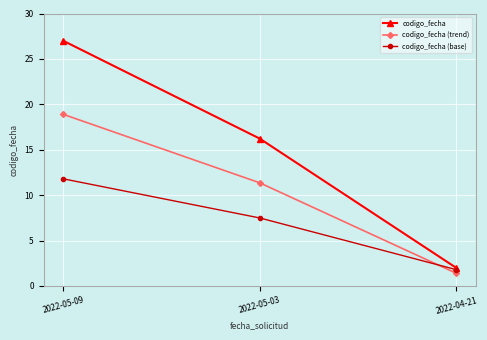

What is the label of the 3rd point from the right?

2022-05-09